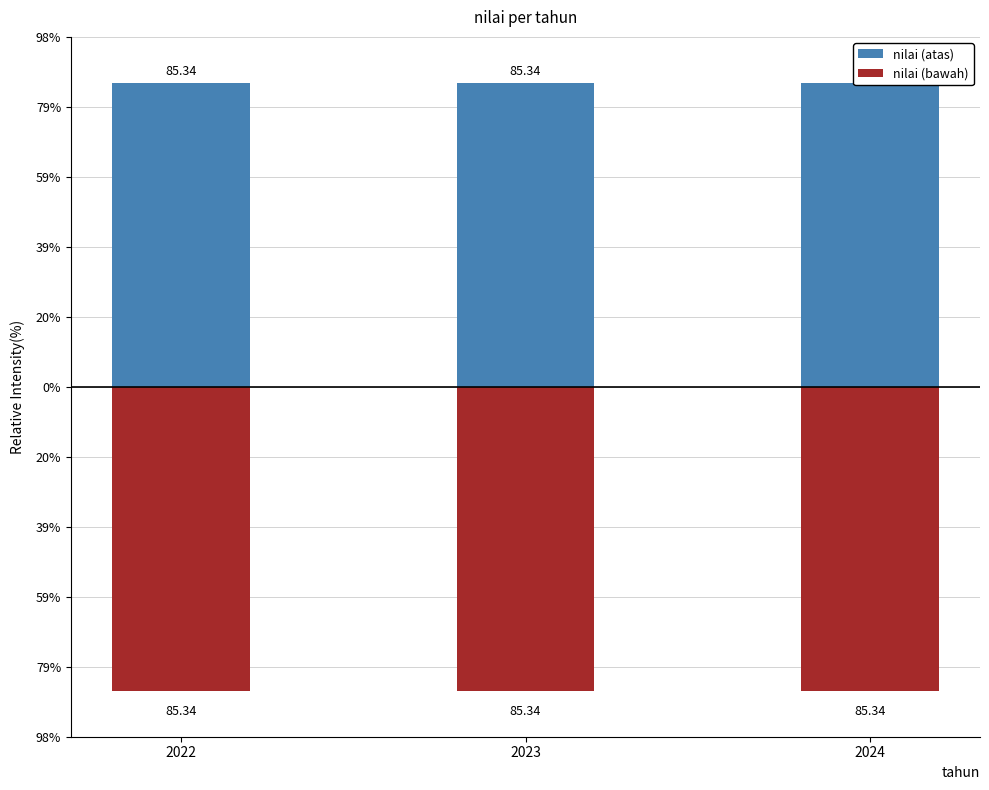

At which category does the chart reach its peak across all series?

2022